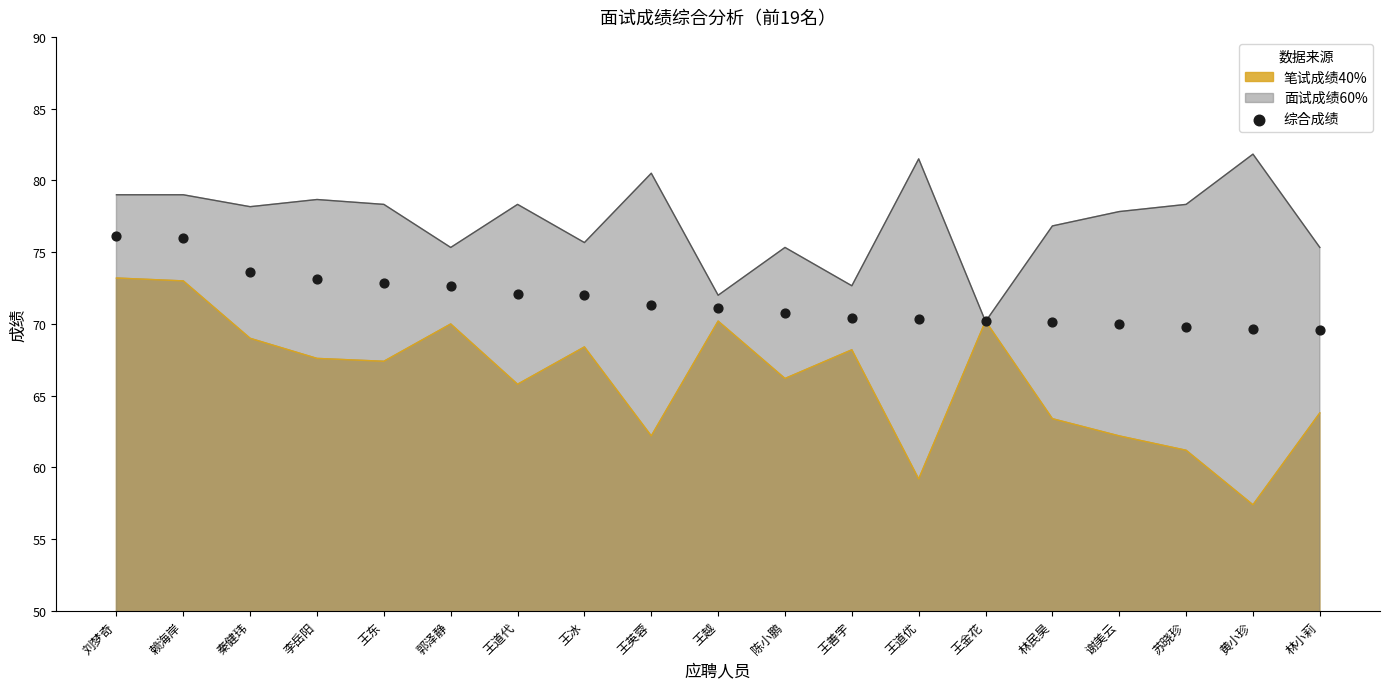

Approximately how many times larger is the value at 王道优 compared to 王越?

1.0